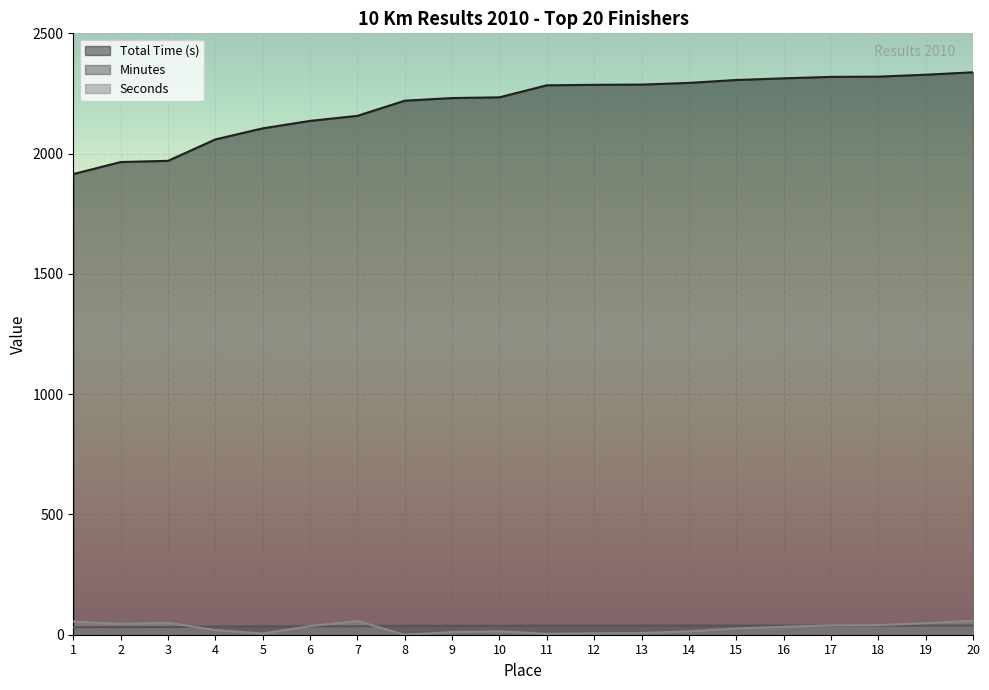

Is the value of Seconds at 9 greater than the value of Total Time (s) at 19?

No